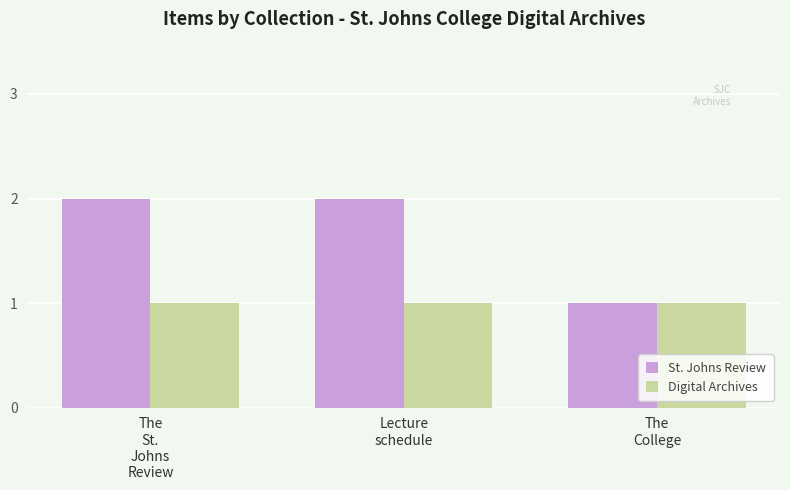

What is the greatest value displayed?

2